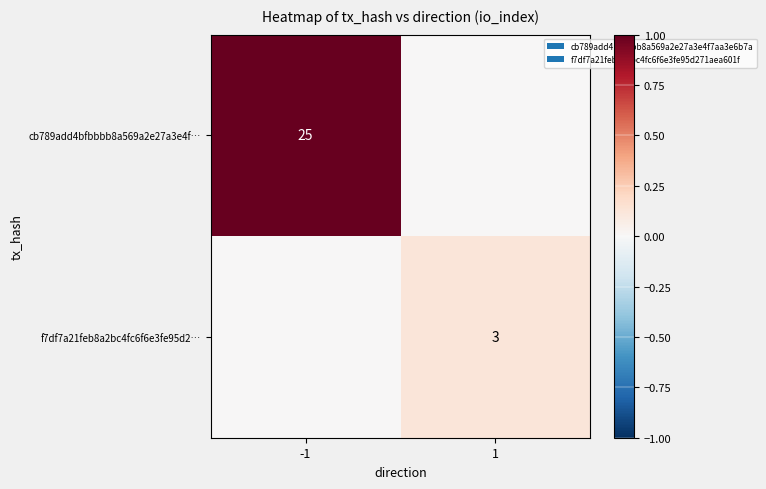

The cb789add4bfbbbb8a569a2e27a3e4f… series shows 25 at -1. True or false?

True